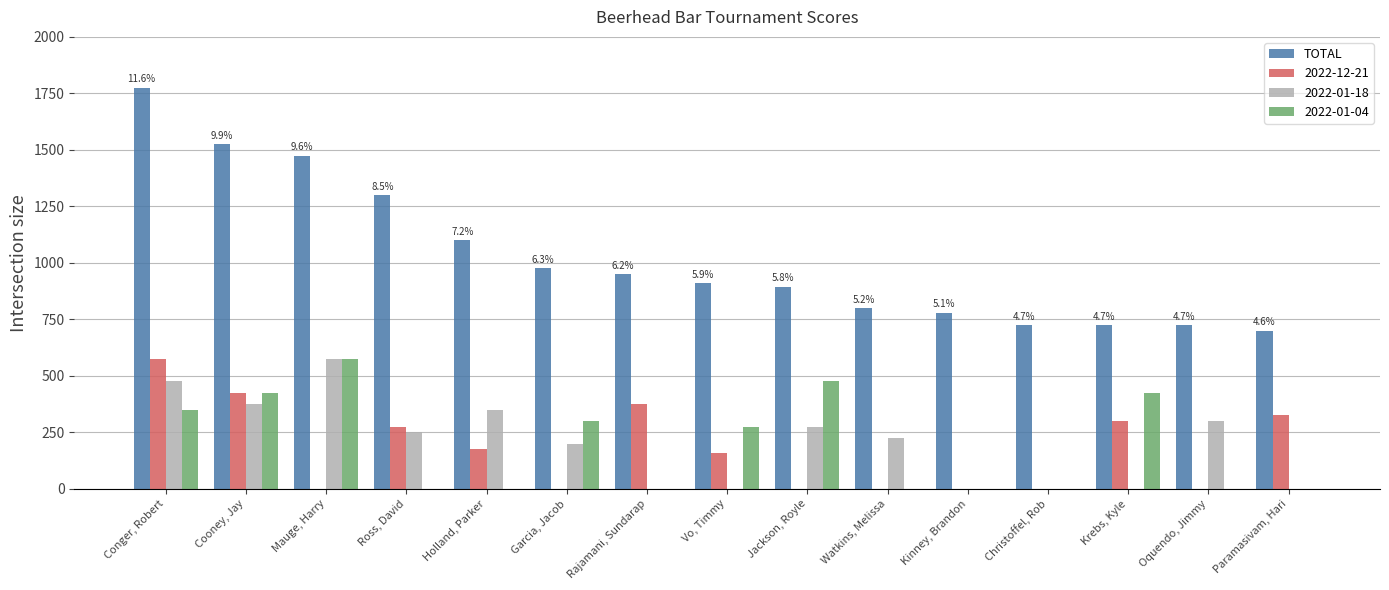

Between Rajamani, Sundarap and Christoffel, Rob, which series saw the biggest shift?

2022-12-21